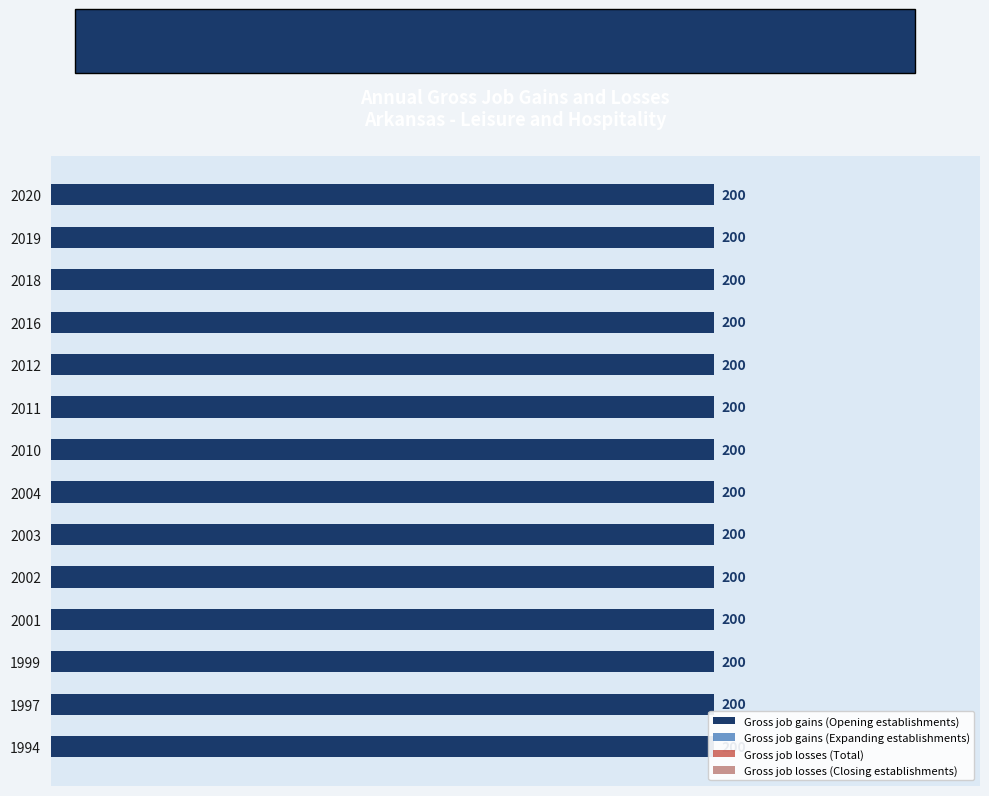

How many bars are there in each group?

4